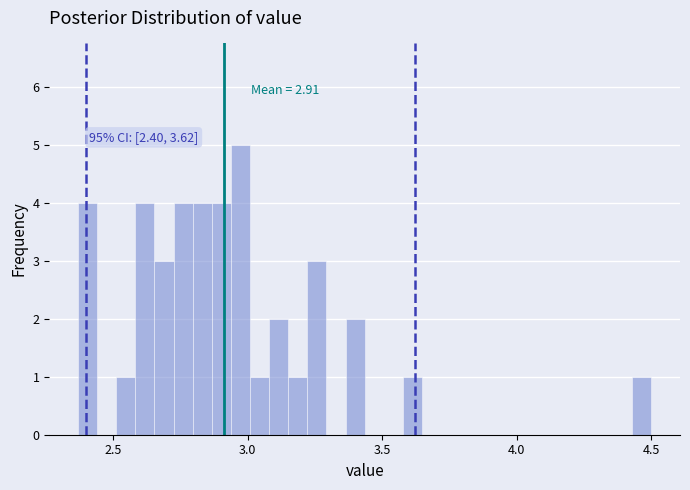

Read against the x-axis, roughly where is the centre of the tallest bar?

2.95